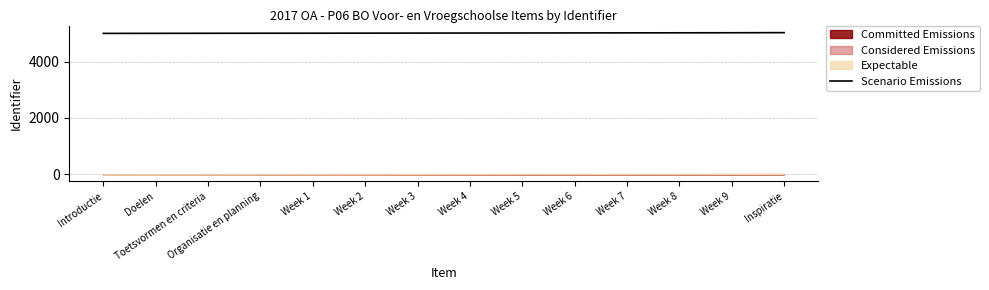

Rank the categories by value from highest to lowest.

Inspiratie, Week 9, Week 8, Week 7, Week 6, Week 5, Week 4, Week 3, Week 2, Week 1, Organisatie en planning, Toetsvormen en criteria, Doelen, Introductie